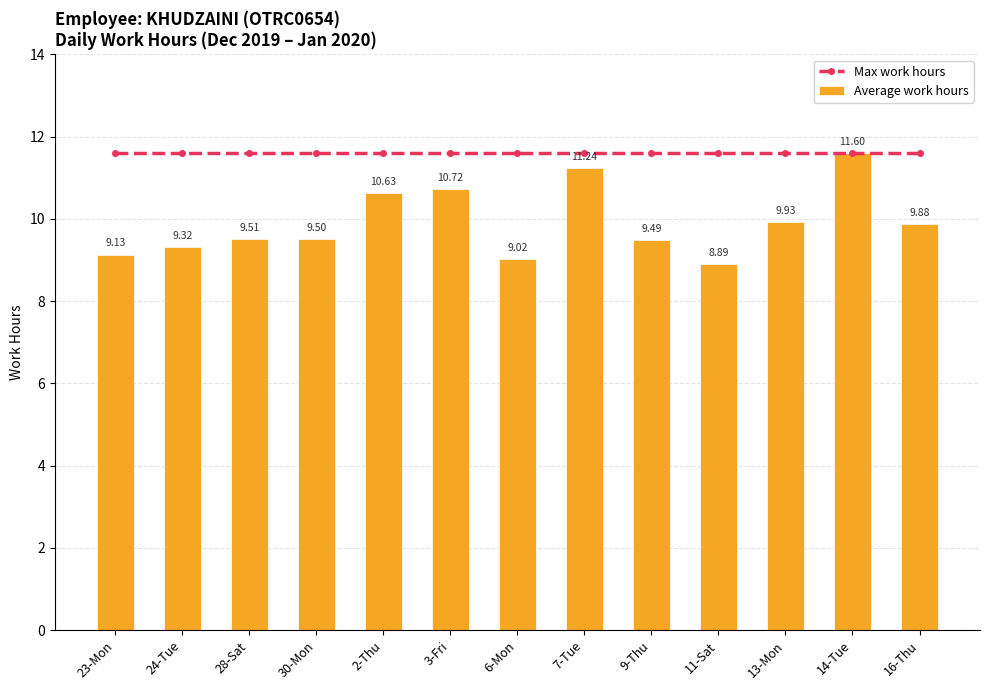

At how many categories does at least one series exceed 10?

13